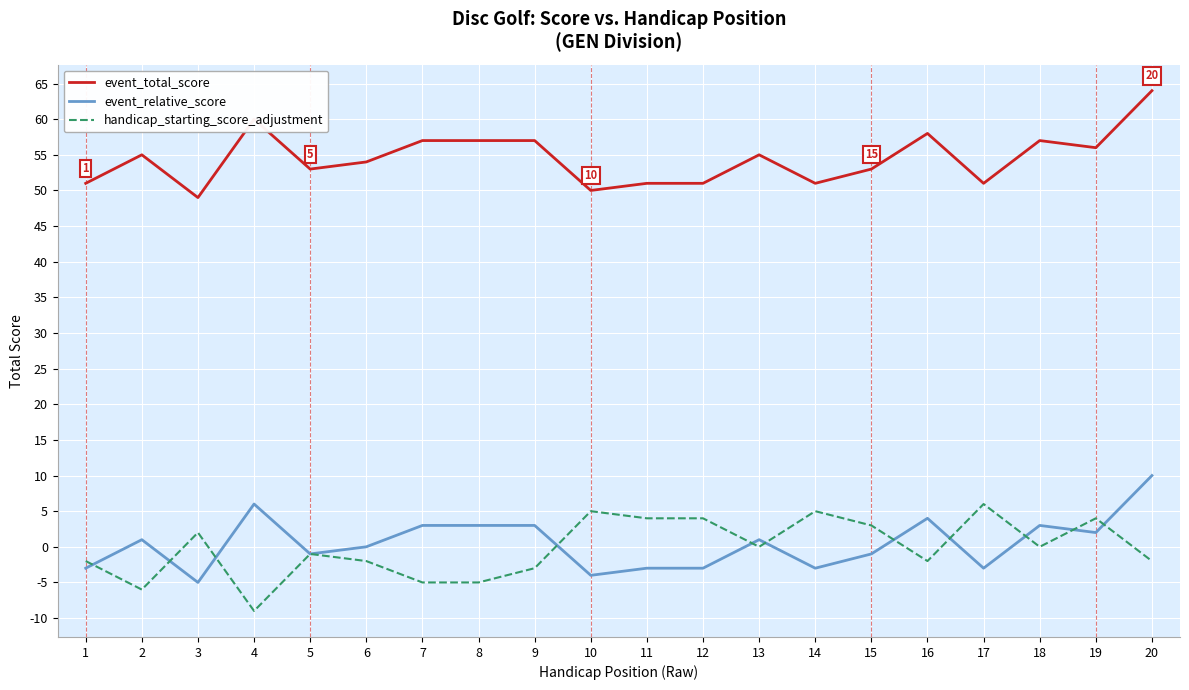

True or false: event_total_score and event_relative_score intersect in this chart.

False